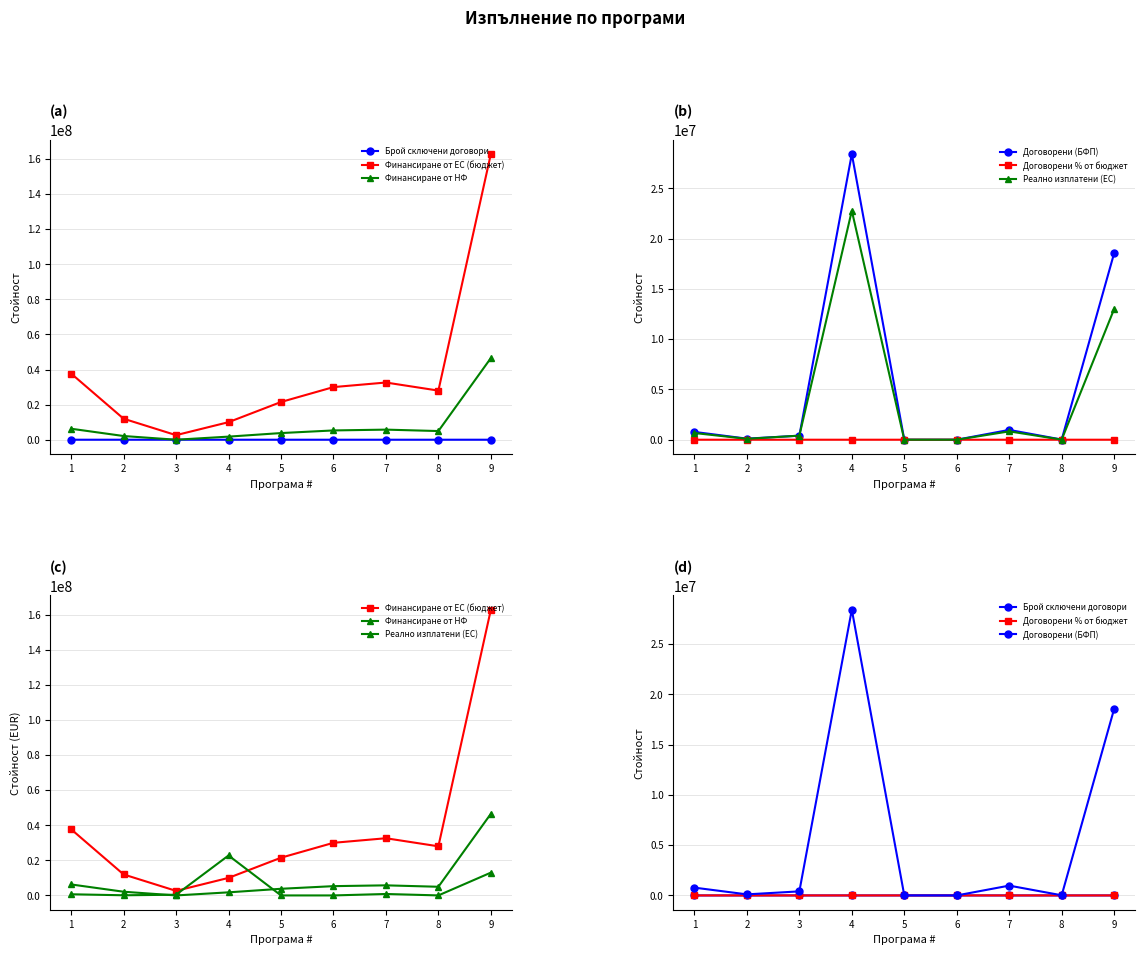

What is the value of the Реално изплатени (ЕС) point at the 1st from the left?

666637.6